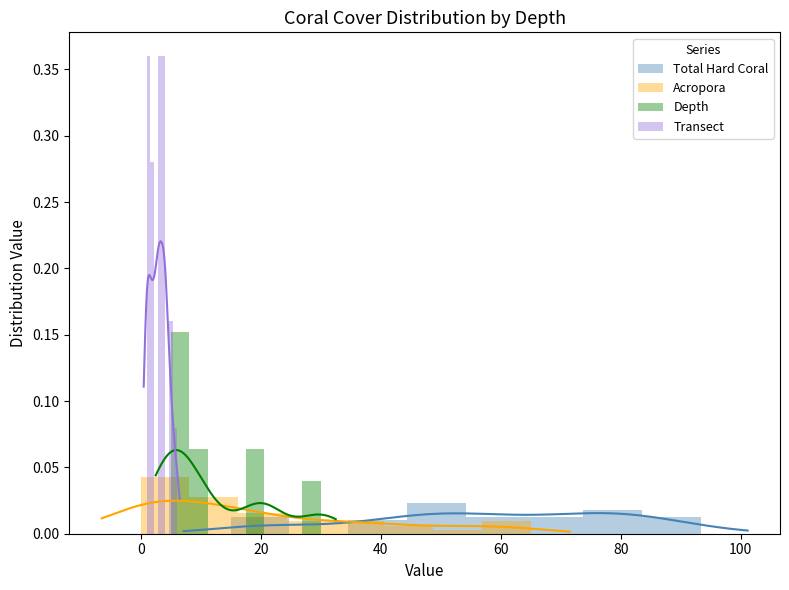

Reading left to right, transcribe all the data shown in this chart.

Total Hard Coral: 0.0	0.0	0.0	0.0	0.0	0.0	0.0	0.0
Acropora: 0.0	0.0	0.0	0.0	0.0	0.0	0.0	0.0
Depth: 0.2	0.1	0.0	0.0	0.1	0.0	0.0	0.0
Transect: 0.4	0.3	0.0	0.4	0.4	0.0	0.2	0.1